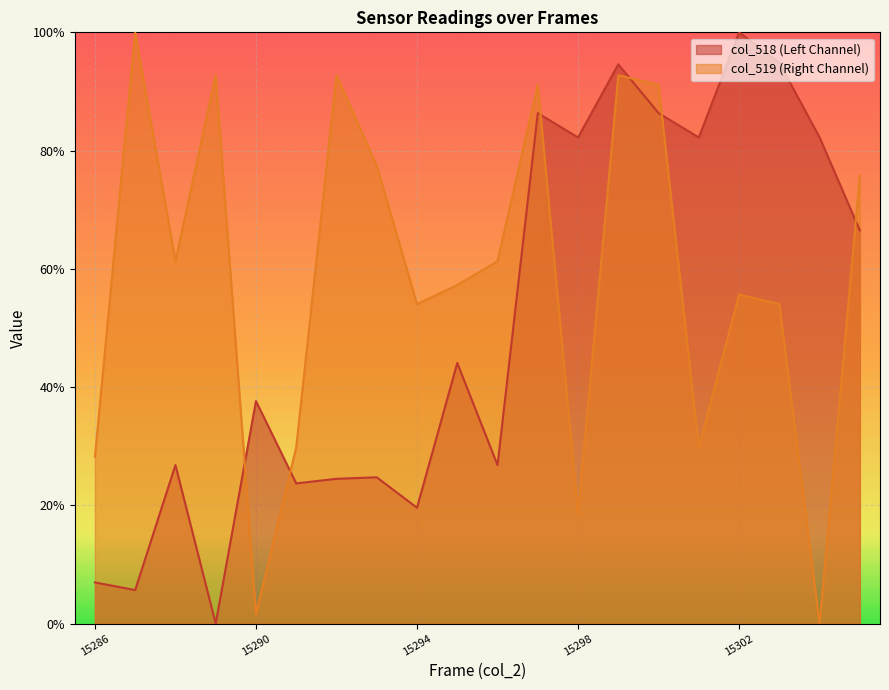

Which series has the largest range (max minus min)?

col_518